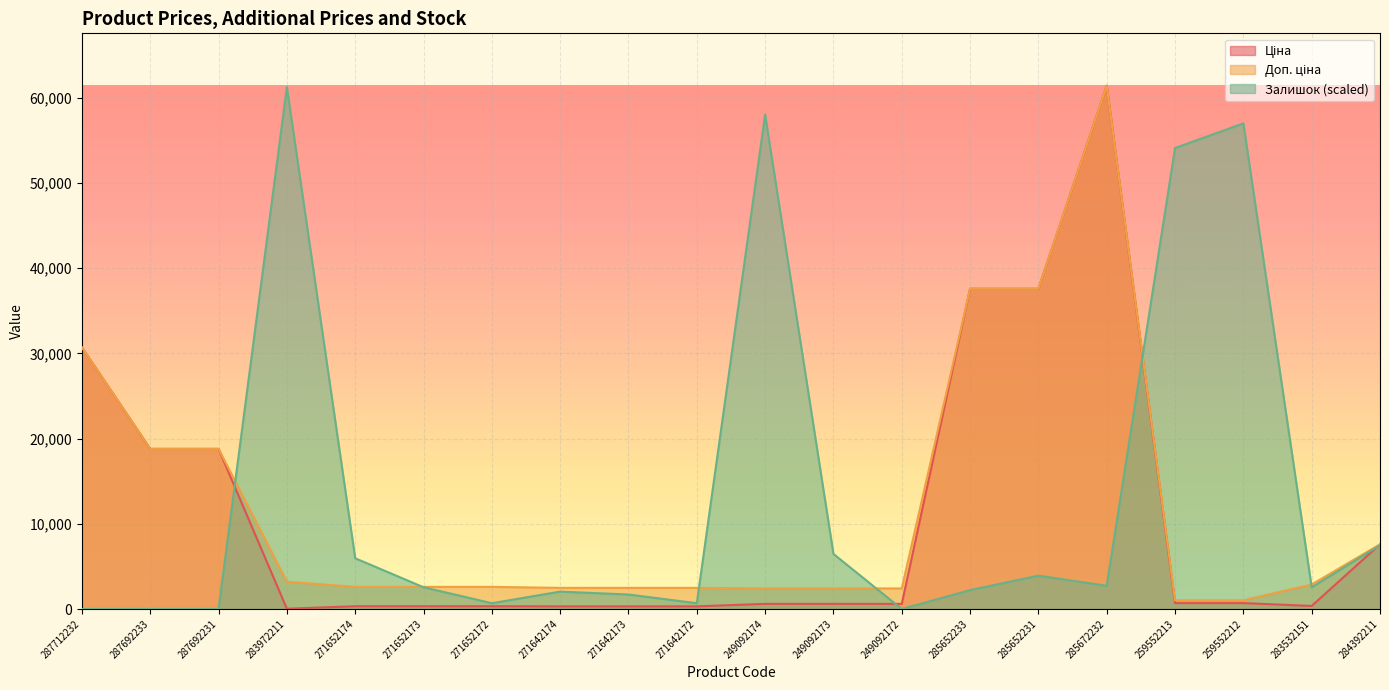

Does the chart display data point markers on the line(s)?

No